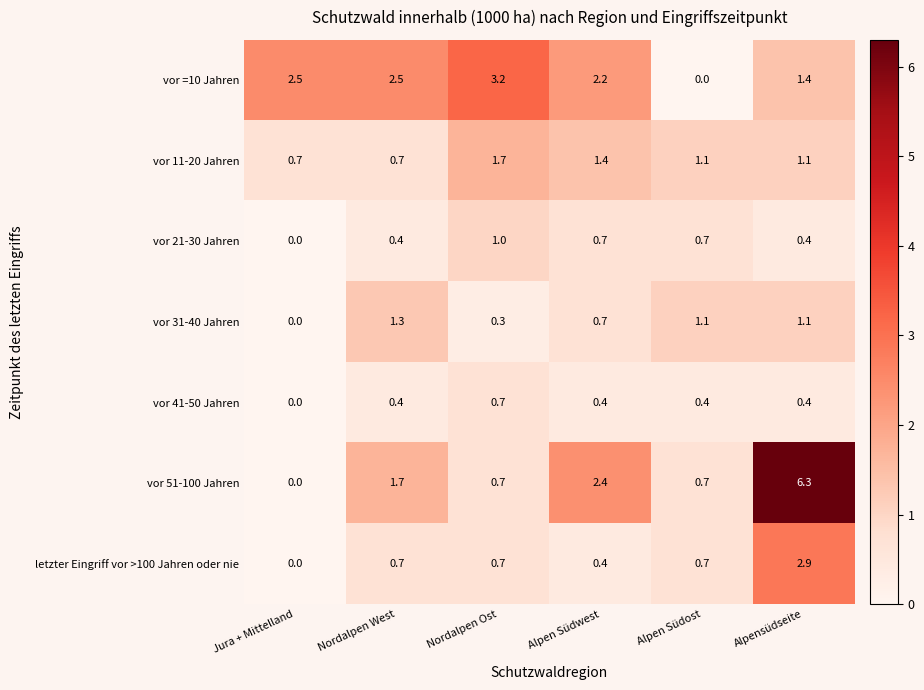

What is the average value of the vor 41-50 Jahren series?

0.4